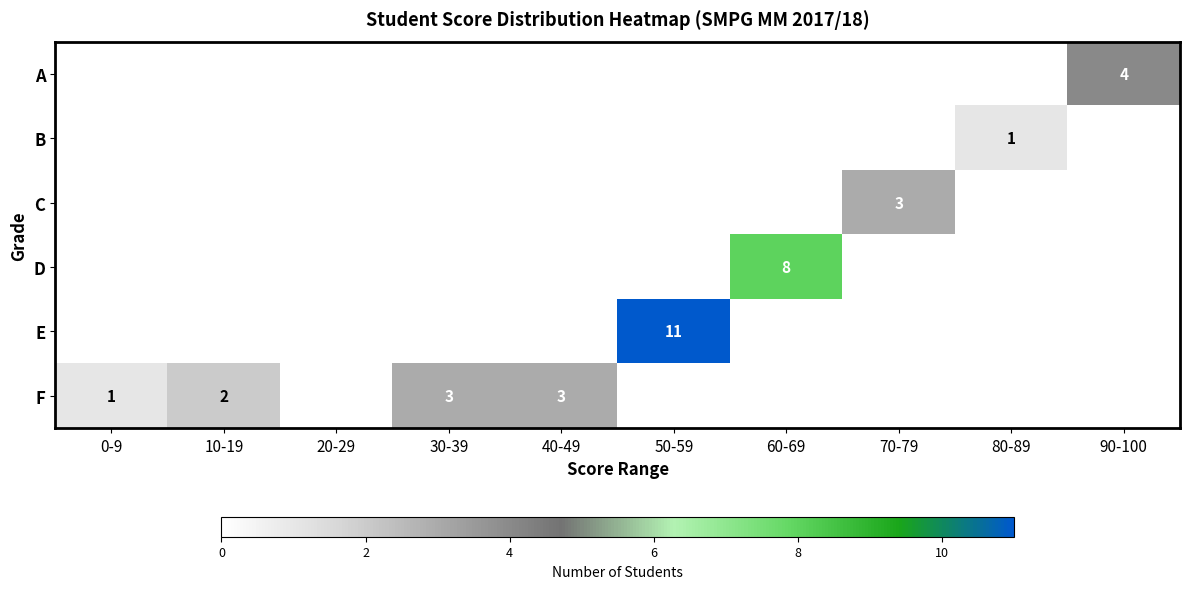

Is it true that F equals 5 at 40-49?

False